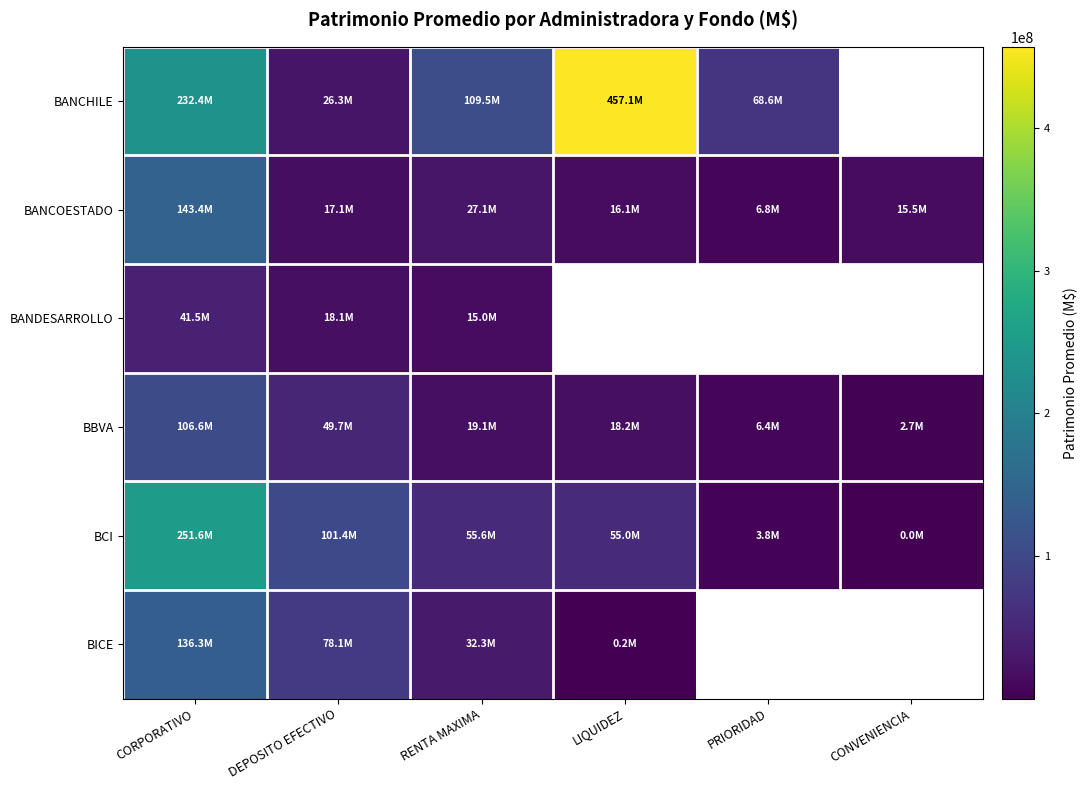

What is the difference between the BANCOESTADO values at DEPOSITO EFECTIVO and RENTA MAXIMA?

10036621.0